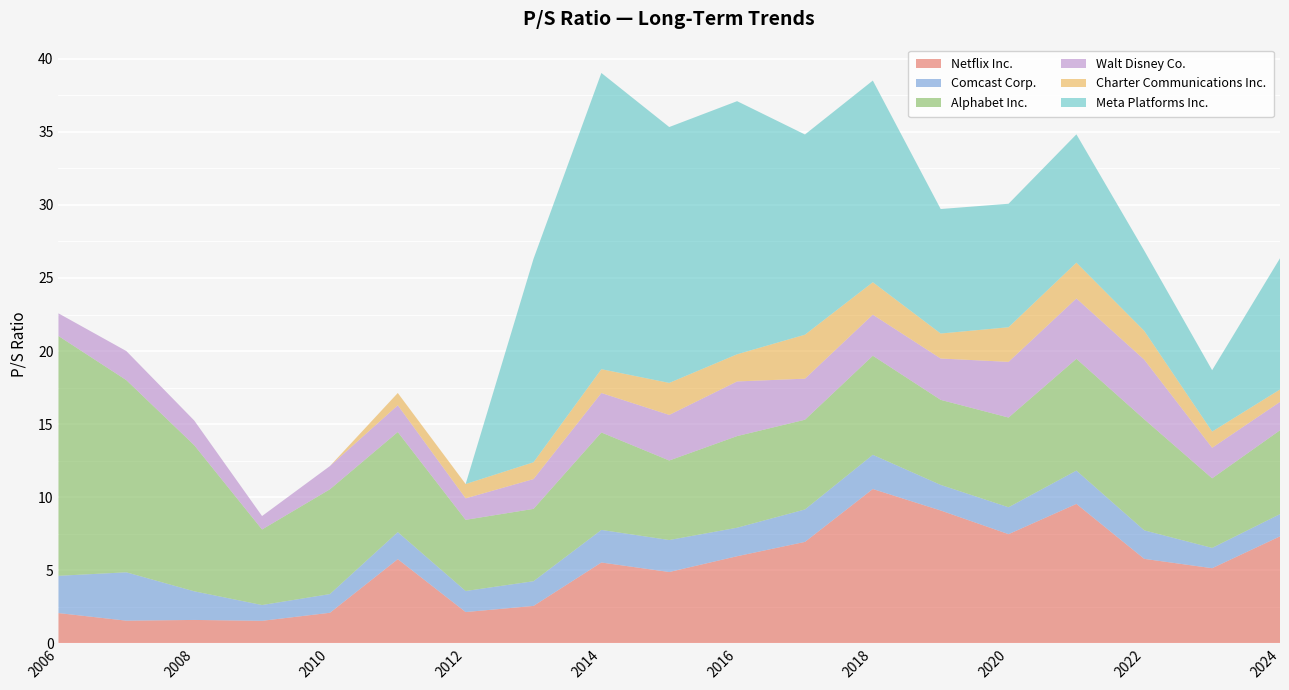

What is the minimum value for Netflix Inc.?

1.5